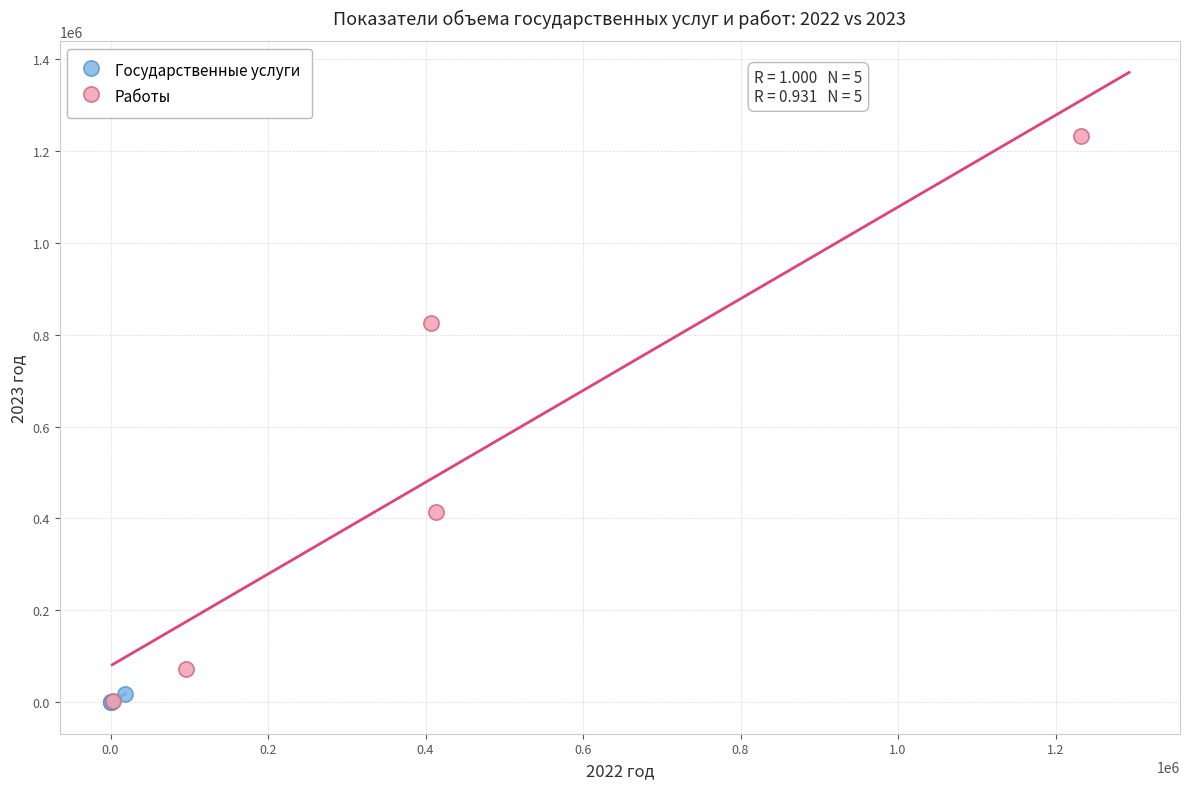

Which series reaches the maximum Y coordinate?

Работы